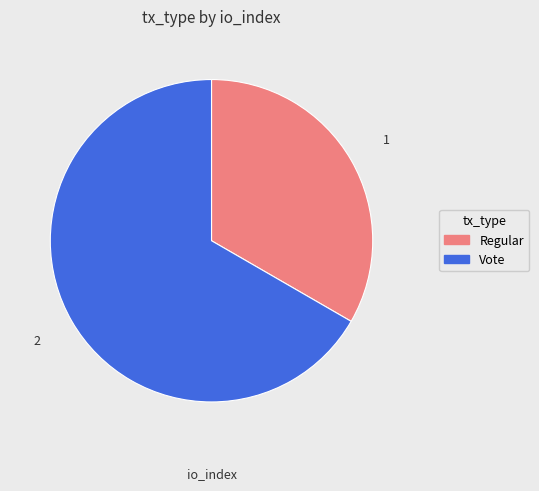

Which slice is the largest?

Vote